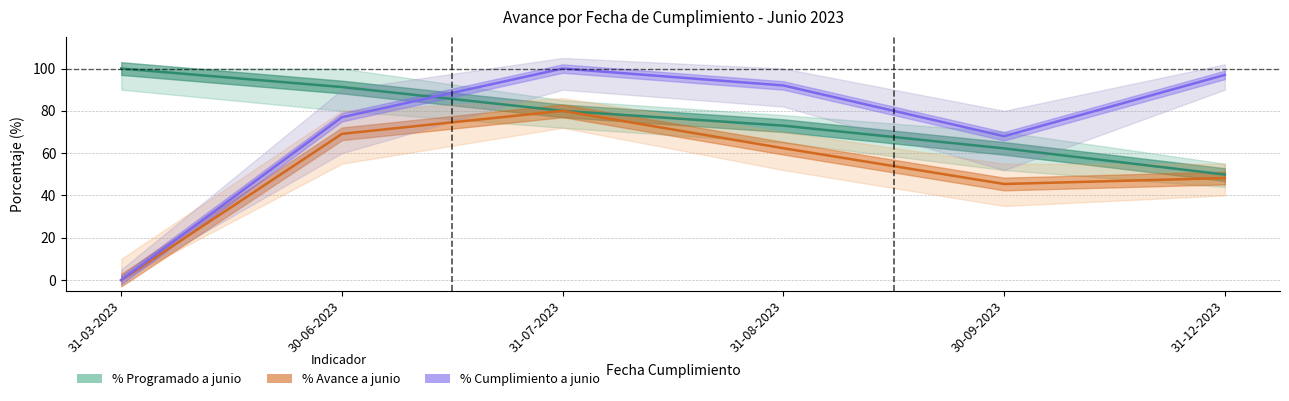

What is the label of the 2nd point from the right?

30-09-2023